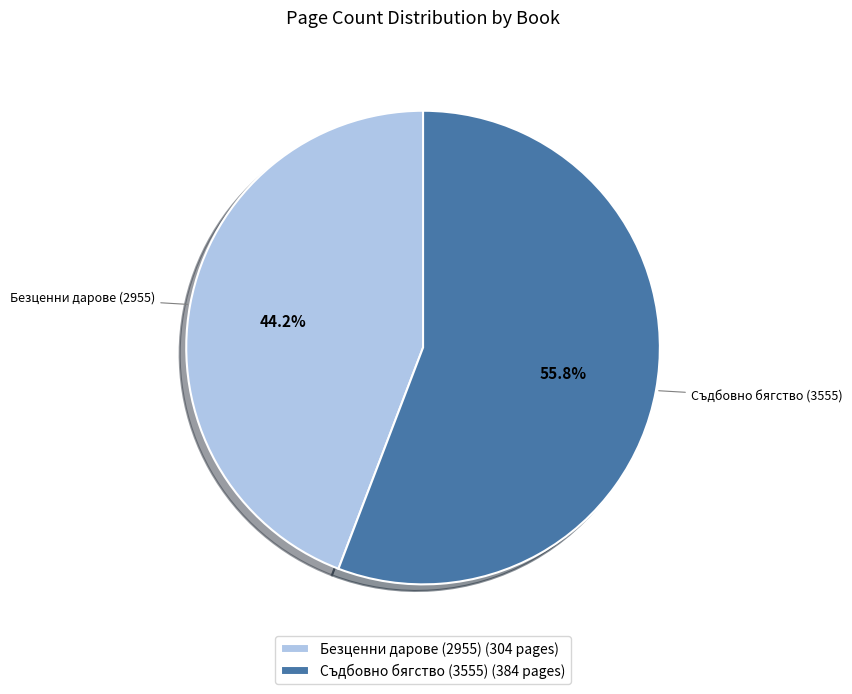

Combined, what portion of the pie is Безценни дарове (2955) and Съдбовно бягство (3555)?

100.0%